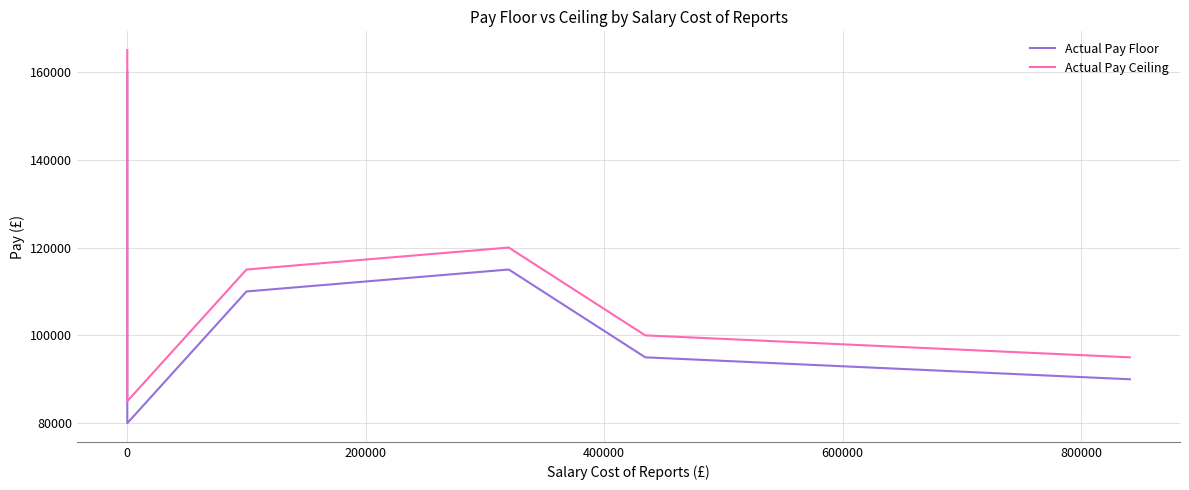

How many lines are shown in the chart?

2